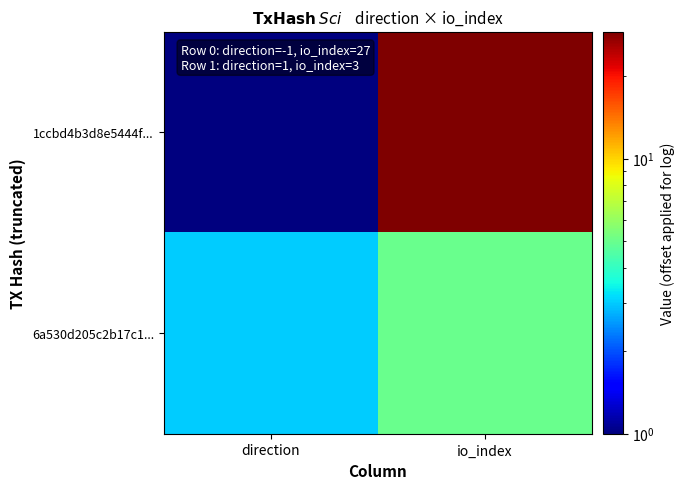

Which series has the widest spread of values?

1ccbd4b3d8e5444f...